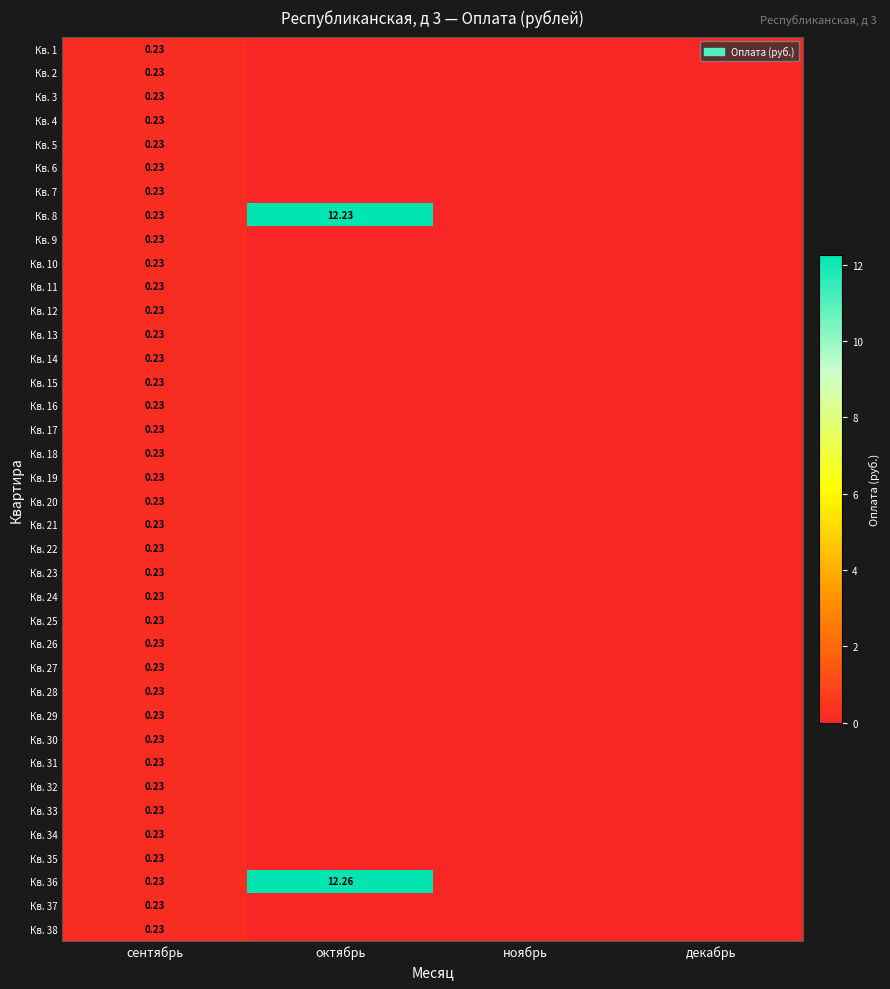

Rank the series at ноябрь from lowest to highest value.

Кв. 1, Кв. 2, Кв. 3, Кв. 4, Кв. 5, Кв. 6, Кв. 7, Кв. 8, Кв. 9, Кв. 10, Кв. 11, Кв. 12, Кв. 13, Кв. 14, Кв. 15, Кв. 16, Кв. 17, Кв. 18, Кв. 19, Кв. 20, Кв. 21, Кв. 22, Кв. 23, Кв. 24, Кв. 25, Кв. 26, Кв. 27, Кв. 28, Кв. 29, Кв. 30, Кв. 31, Кв. 32, Кв. 33, Кв. 34, Кв. 35, Кв. 36, Кв. 37, Кв. 38